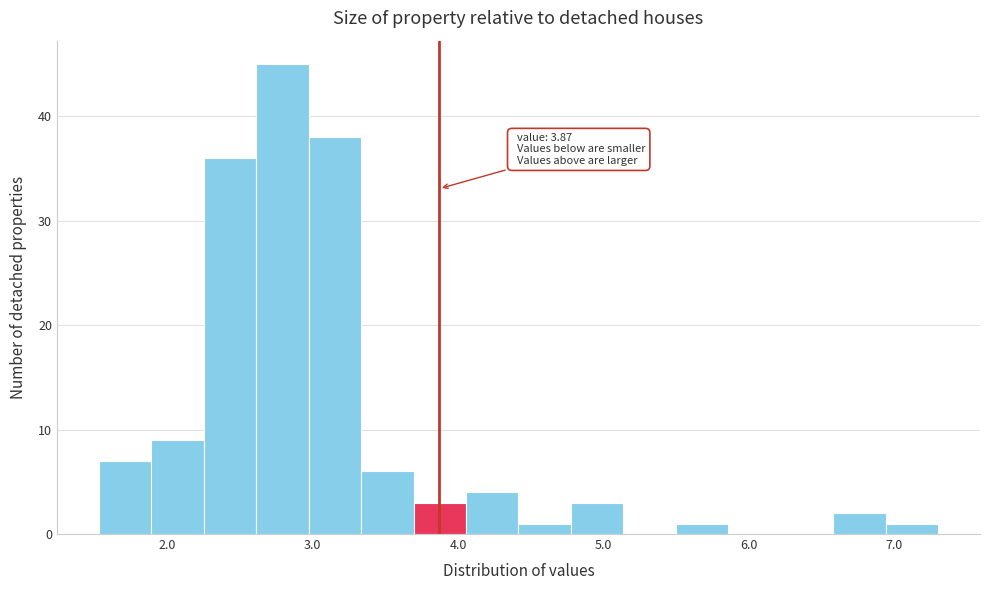

Around what value on the x-axis is the tallest bar? Give the approximate position of its centre, as read against the axis.

2.8